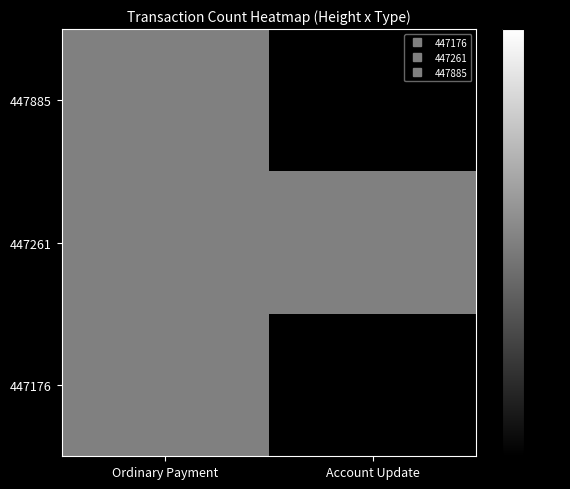

What is the total value across all series at Account Update?

1